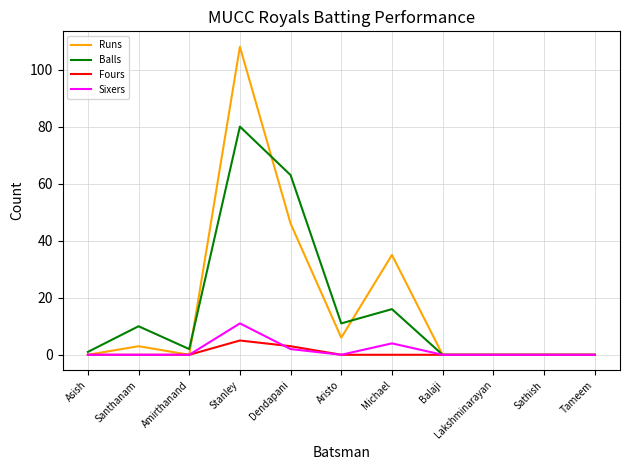

Which category has the highest value in the Runs series?

Stanley